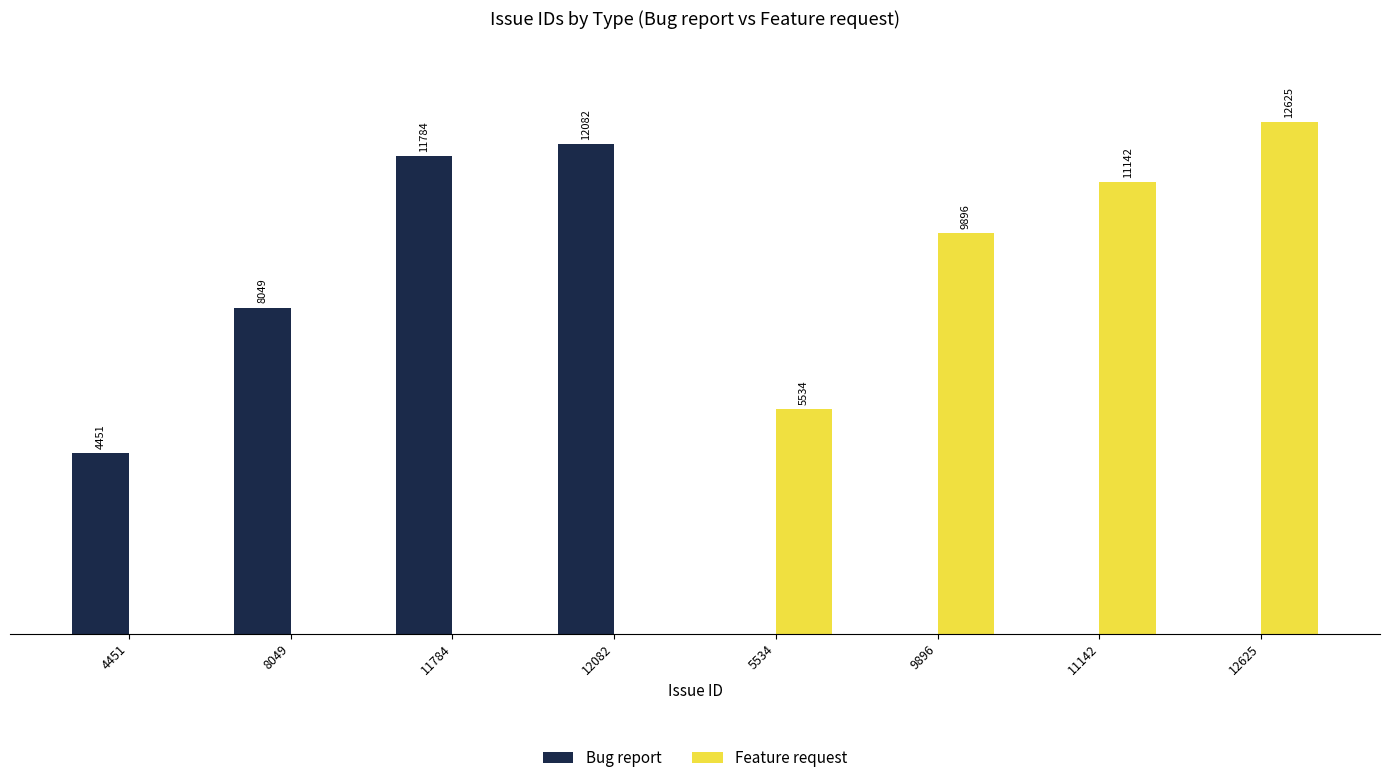

Which series changed the most between 4451 and 11784?

Bug report